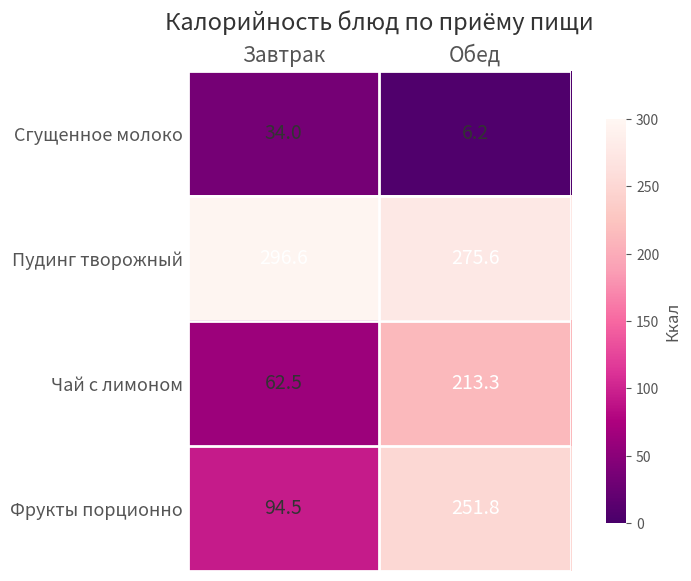

What is the sum of all Пудинг творожный values?

572.2